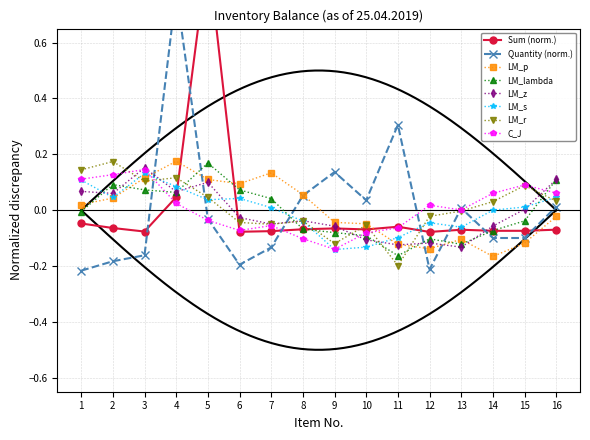

Where do LM_s and LM_lambda first cross each other?

1 and 2